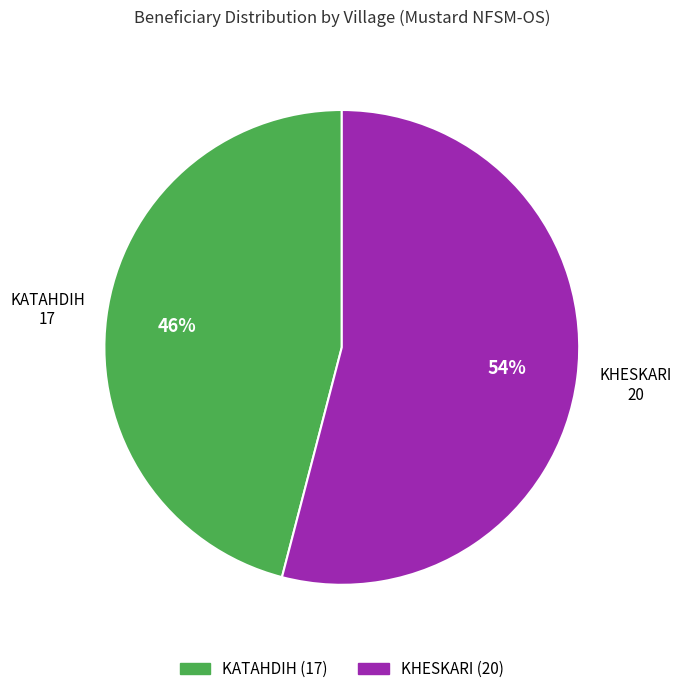

To the nearest percent, what is the average slice percentage?

50%